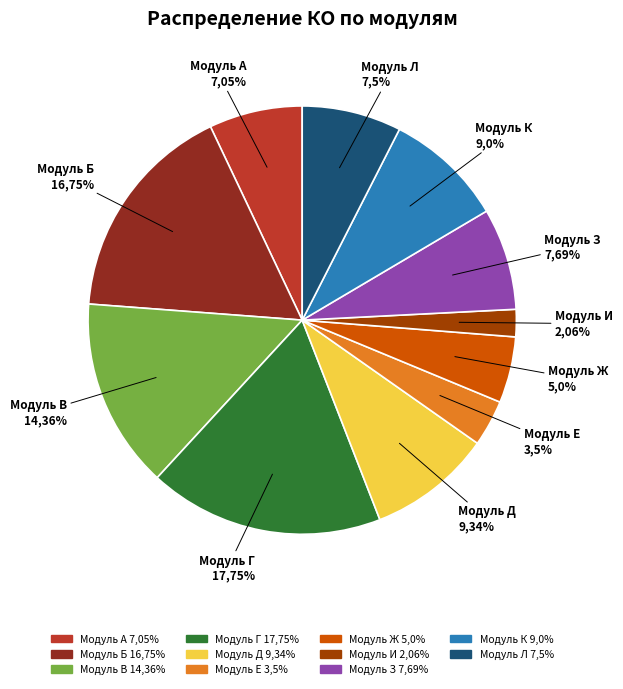

Which slice is the smallest?

Модуль И
2.06%